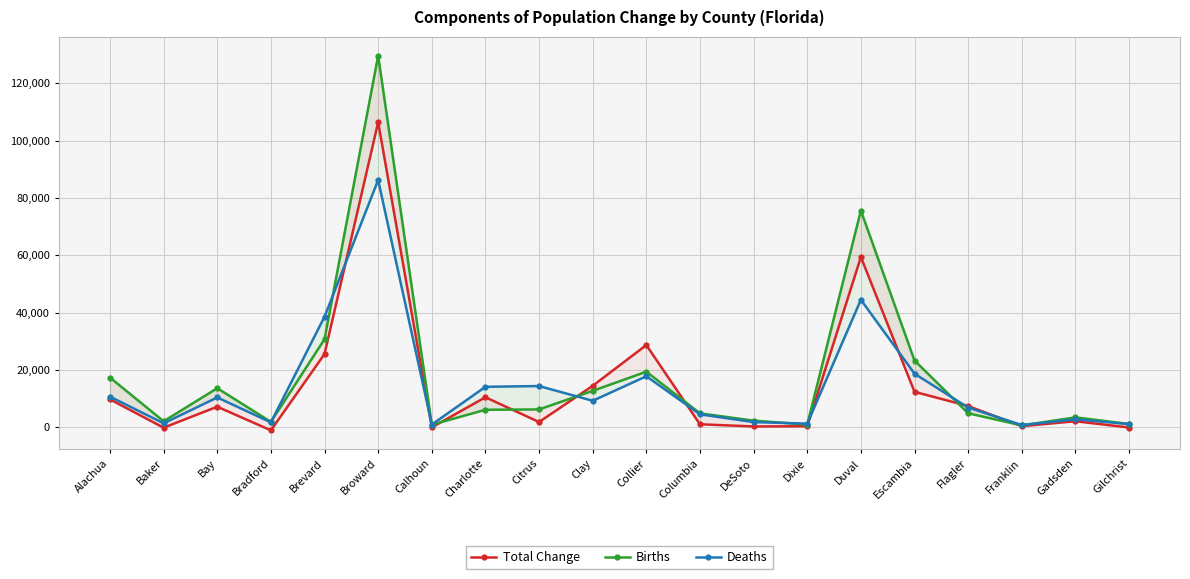

At how many categories does at least one series exceed 89285?

1